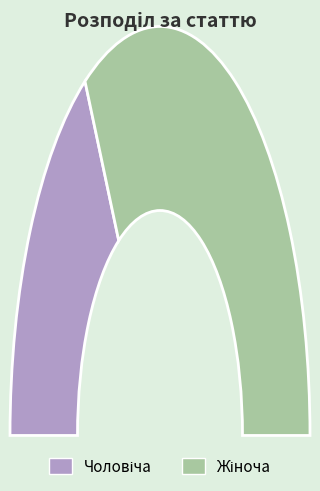

Is the sum of Чоловіча and Жіноча greater than half?

Yes